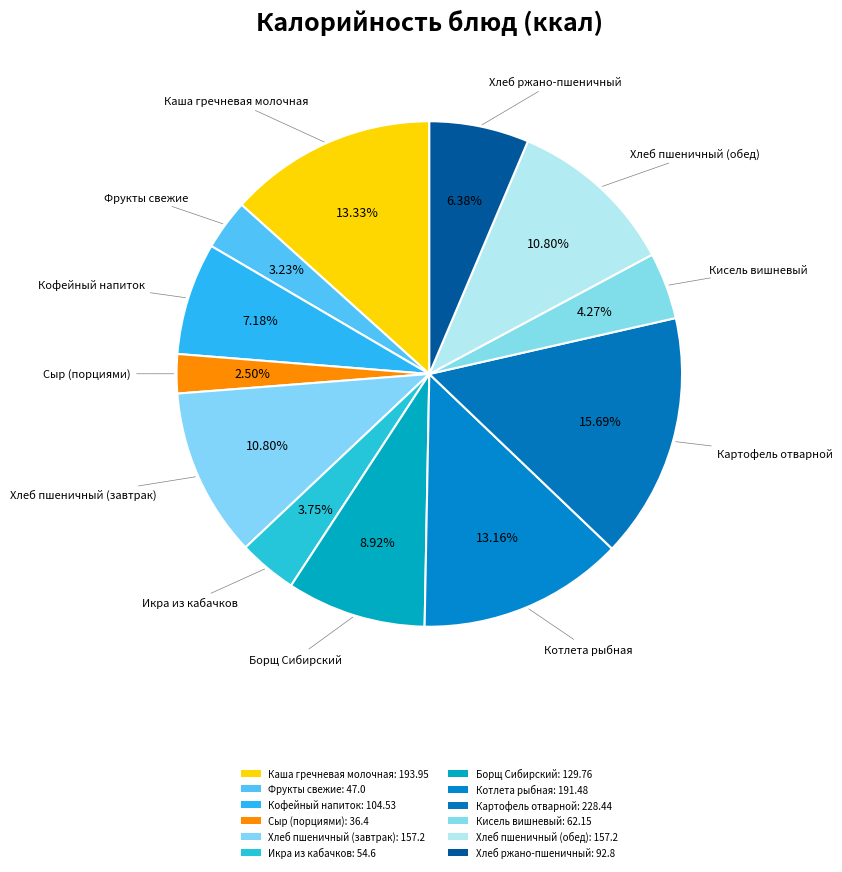

Is there any slice that represents more than half of the pie?

No